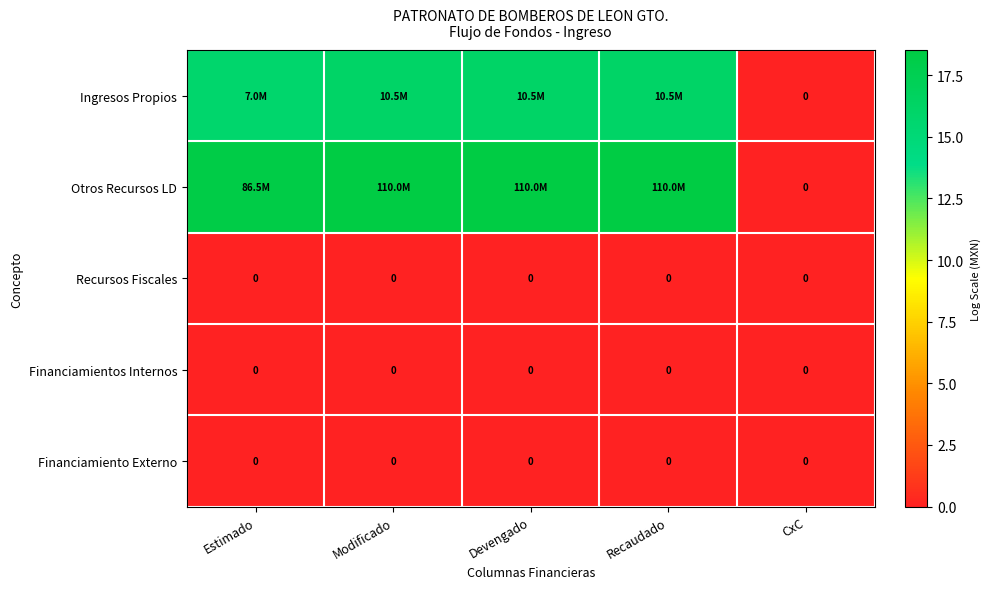

The Recursos Fiscales series shows 0.0 at Recaudado. True or false?

True